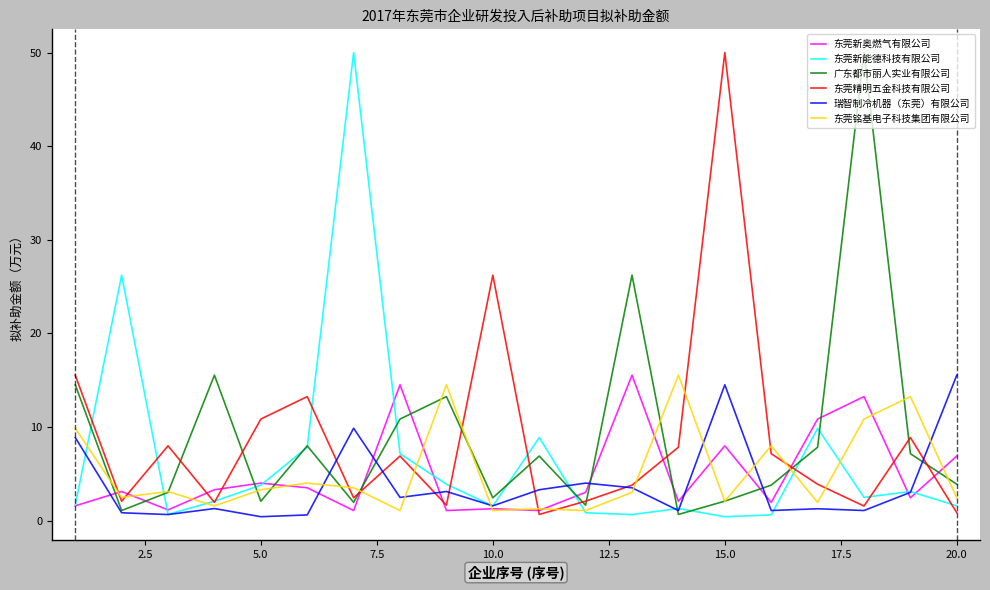

True or false: 广东都市丽人实业有限公司 and 东莞新奥燃气有限公司 intersect in this chart.

True